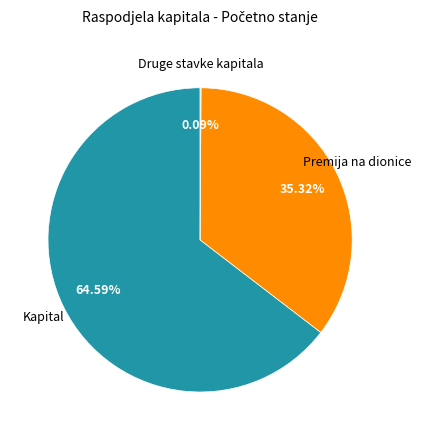

Does any single category account for the majority?

Yes